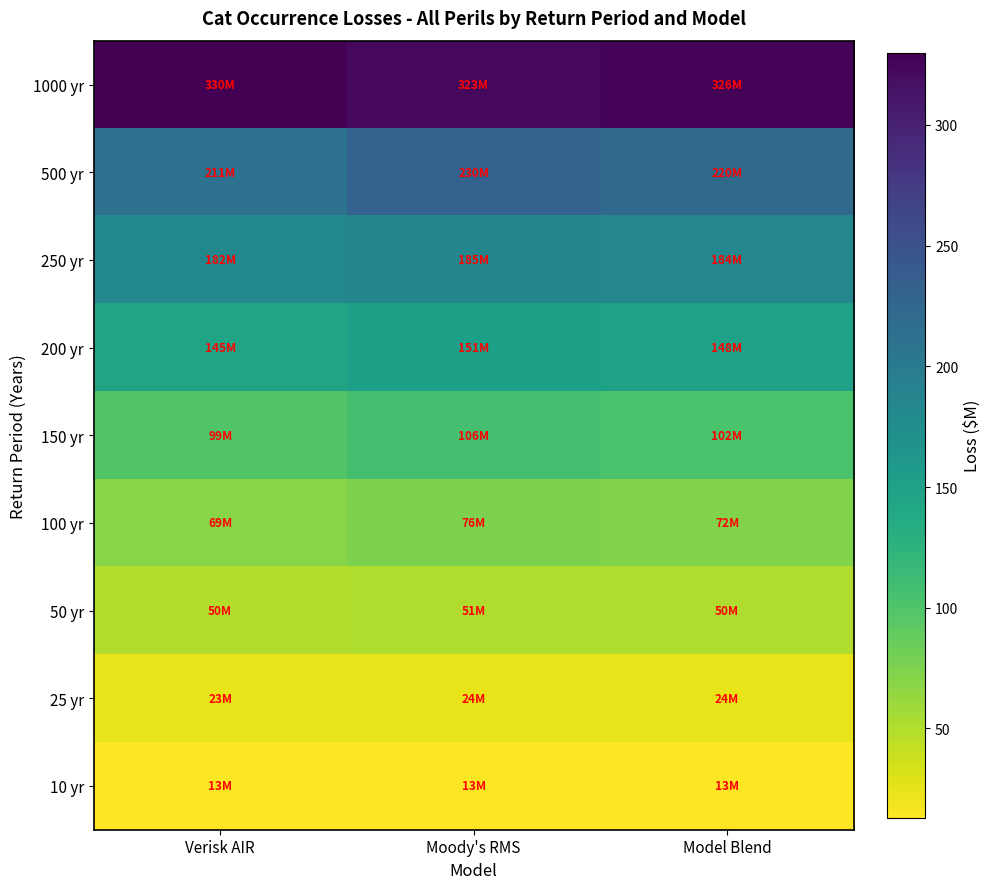

How many categories are shown in the chart?

3